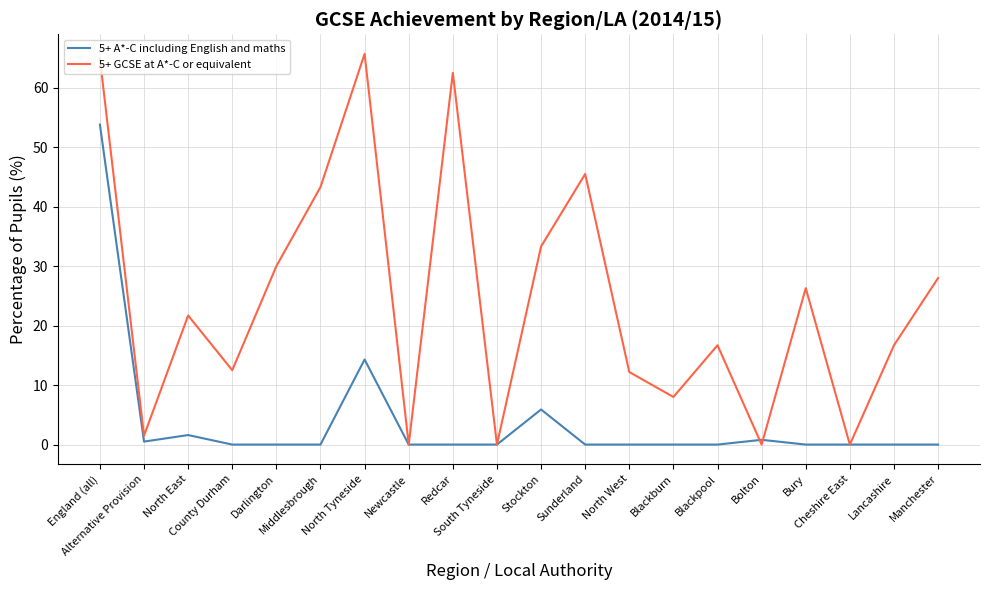

List the series in order of their overall mean, highest first.

5+ GCSE at A*-C or equivalent, 5+ A*-C including English and maths